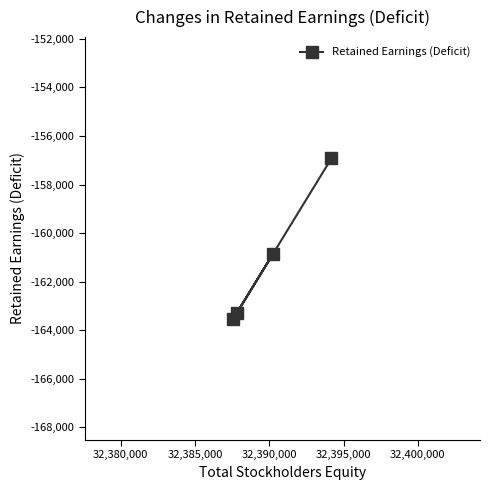

What is the value of the 2nd point from the left?

-163307